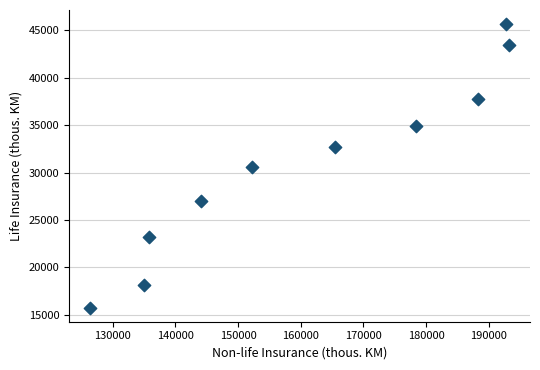

What is the average X value?

161153.5